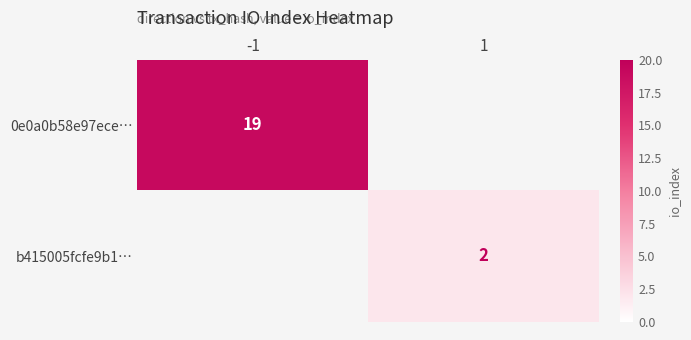

True or false: b415005fcfe9b1… has a value of 3 at 1.

False